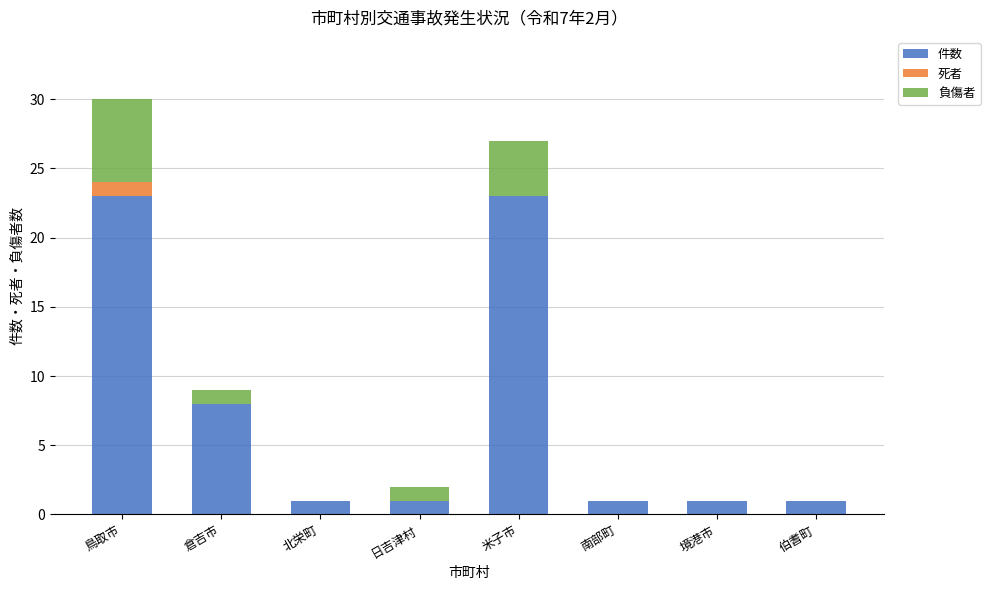

Are the bars grouped side by side (vs. stacked)?

No